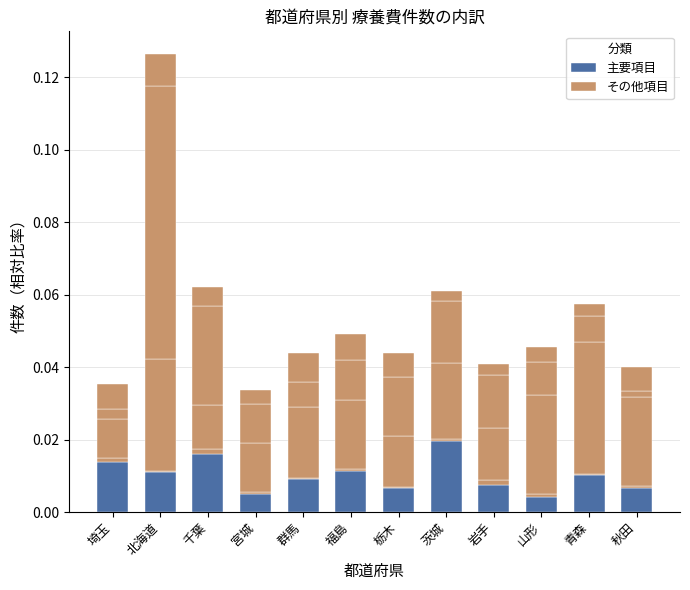

Count the 主要項目 values in the range 0 to 1.

12